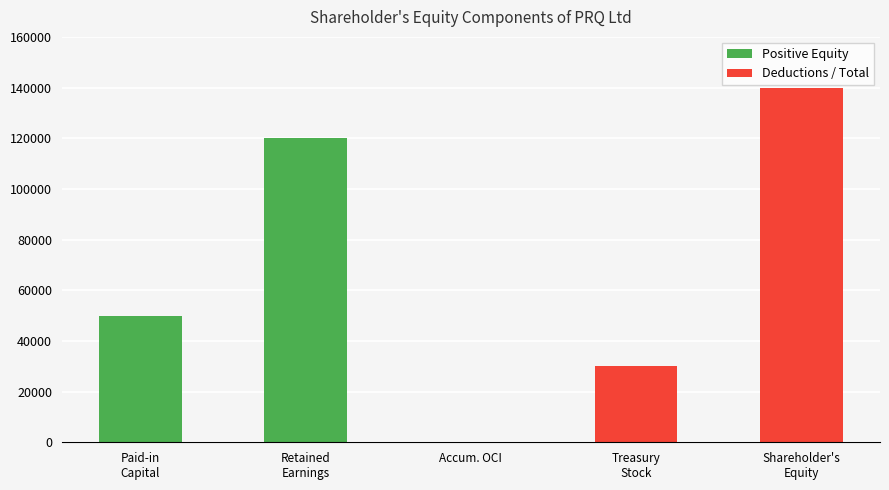

What is the maximum value shown in the chart?

140000